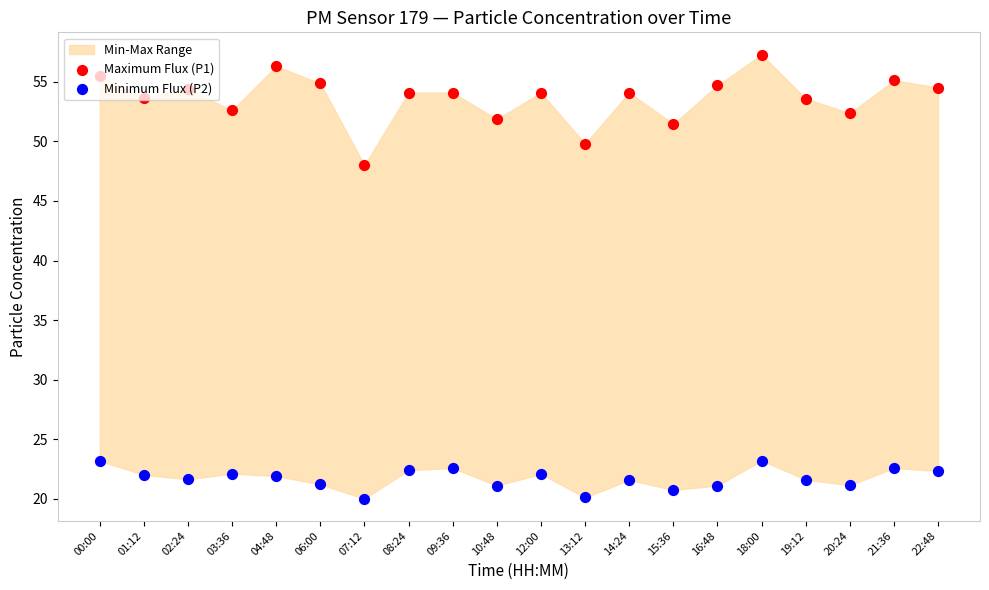

Which series has the largest Y range (max minus min)?

Maximum Flux (P1)